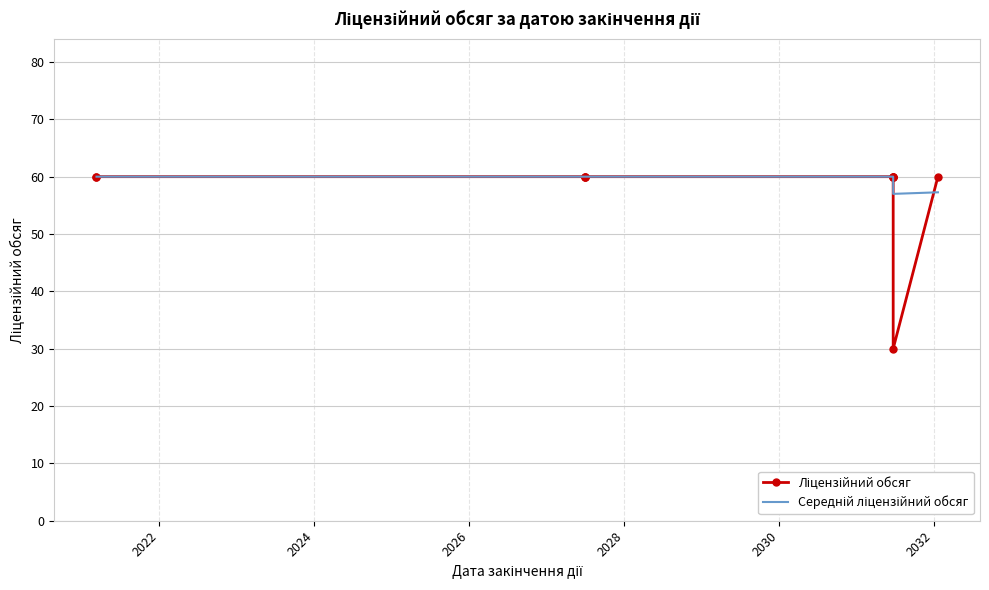

What is the difference between the second highest and minimum values in the Середній ліцензійний обсяг series?

3.0